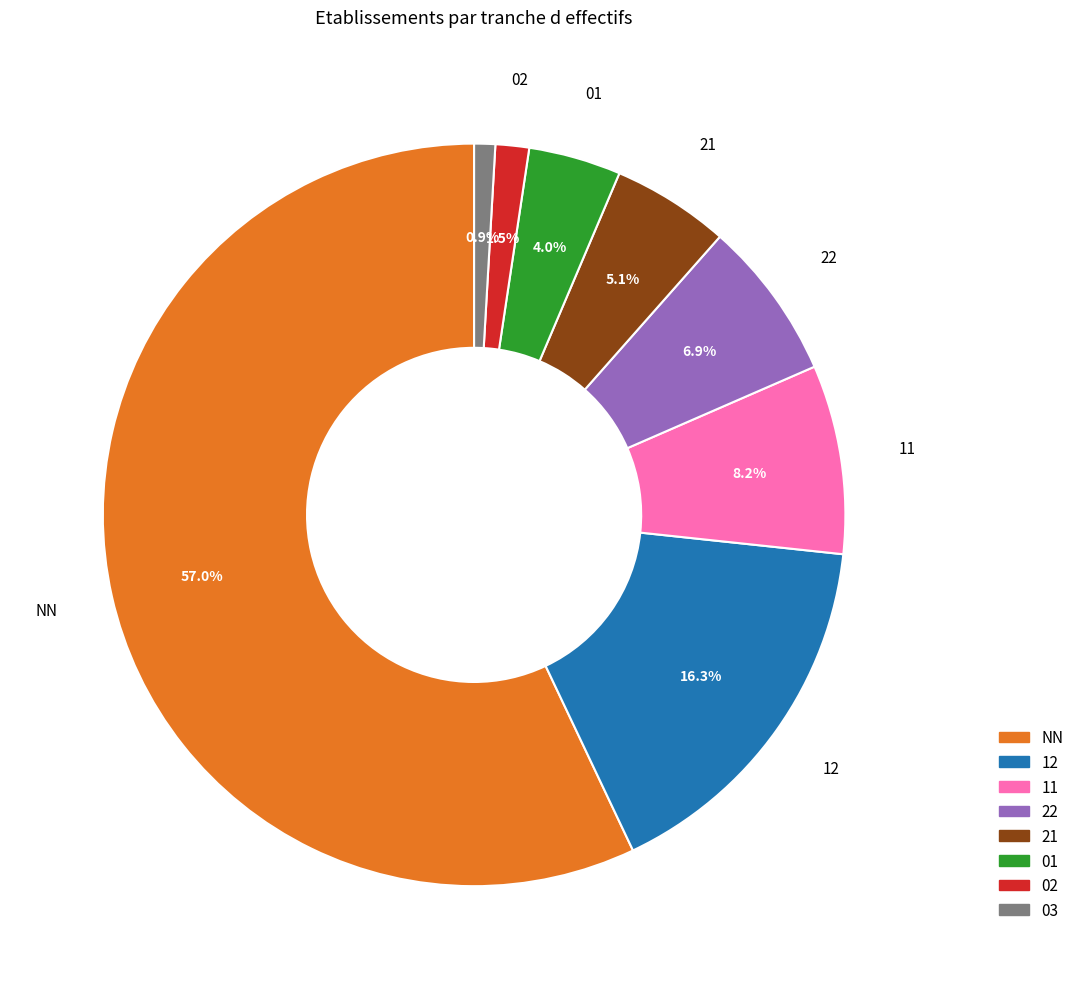

Count the number of slices in the pie.

8